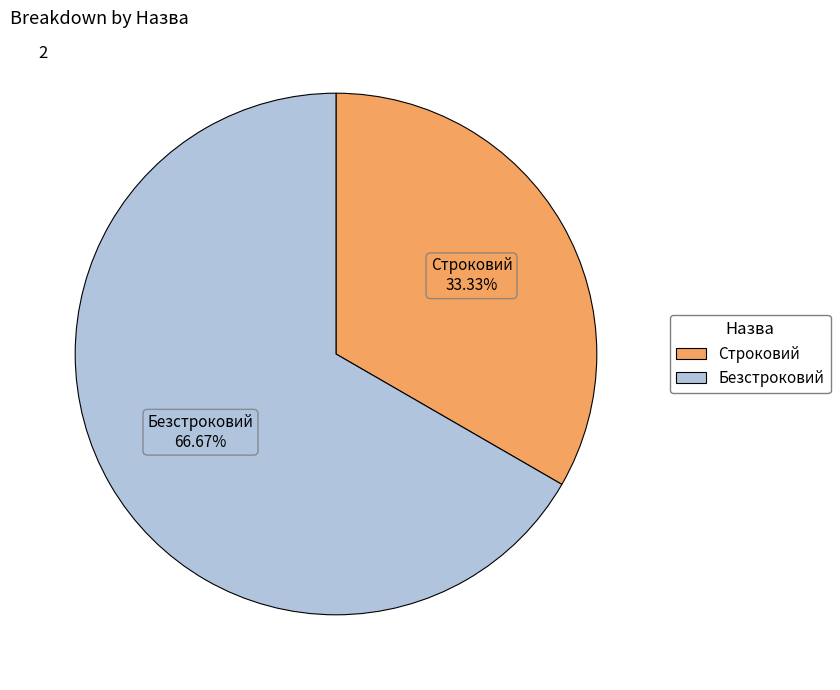

The Безстроковий slice represents 58% of the pie. True or false?

False